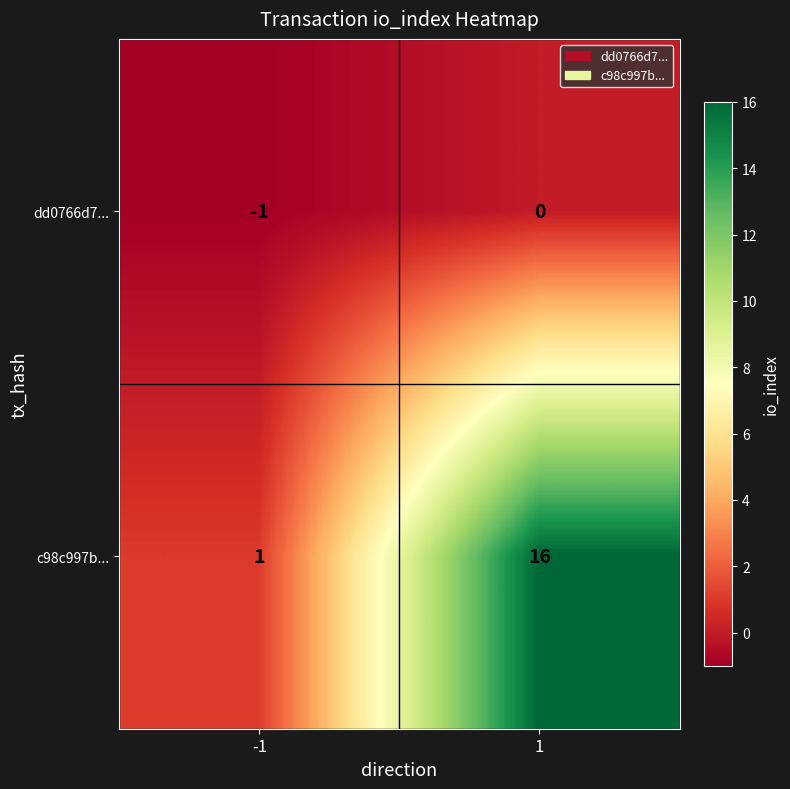

Which series changed the most between -1 and 1?

c98c997b...